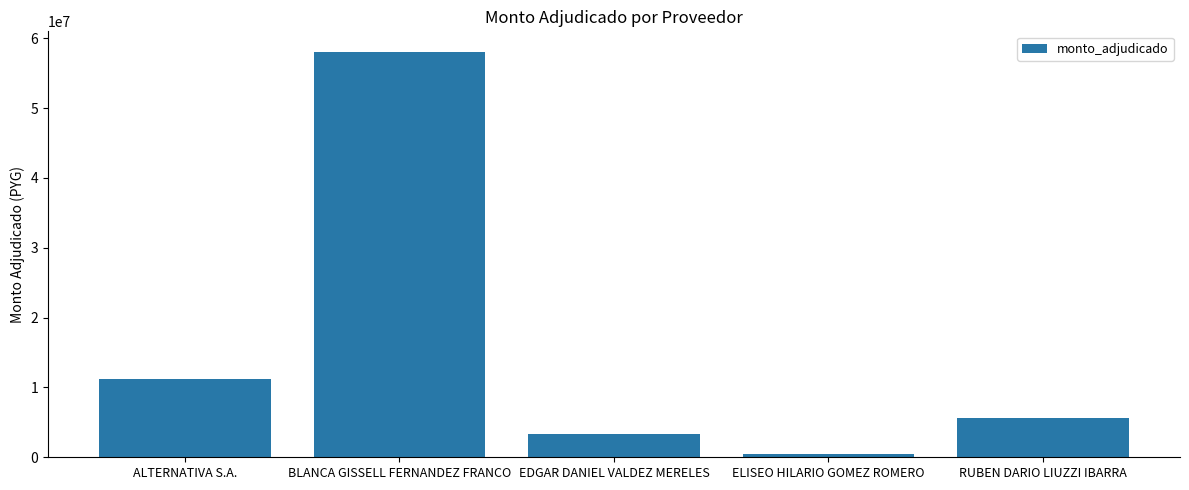

What is the difference between the maximum and minimum values?

57655300